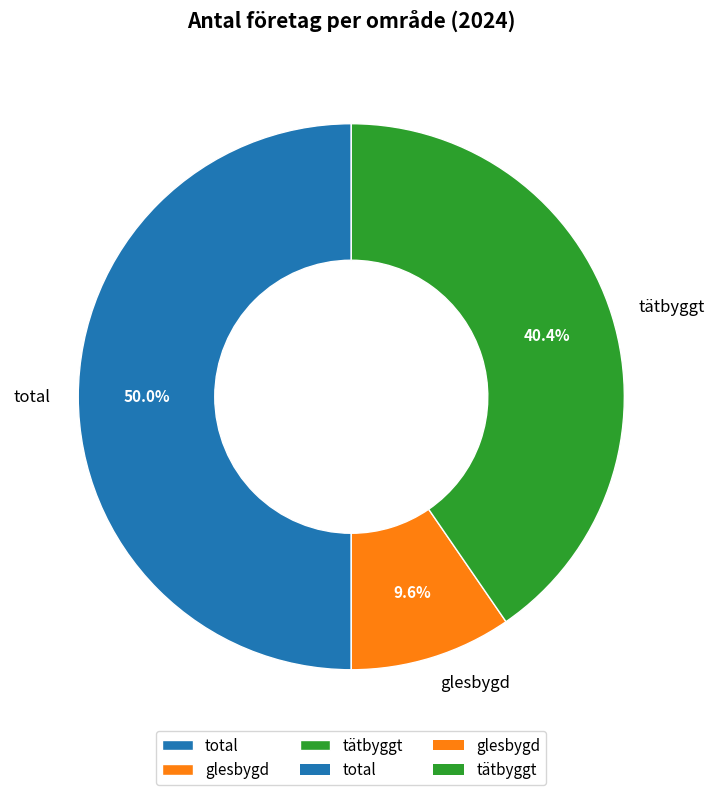

To the nearest percent, what is the average slice percentage?

33%